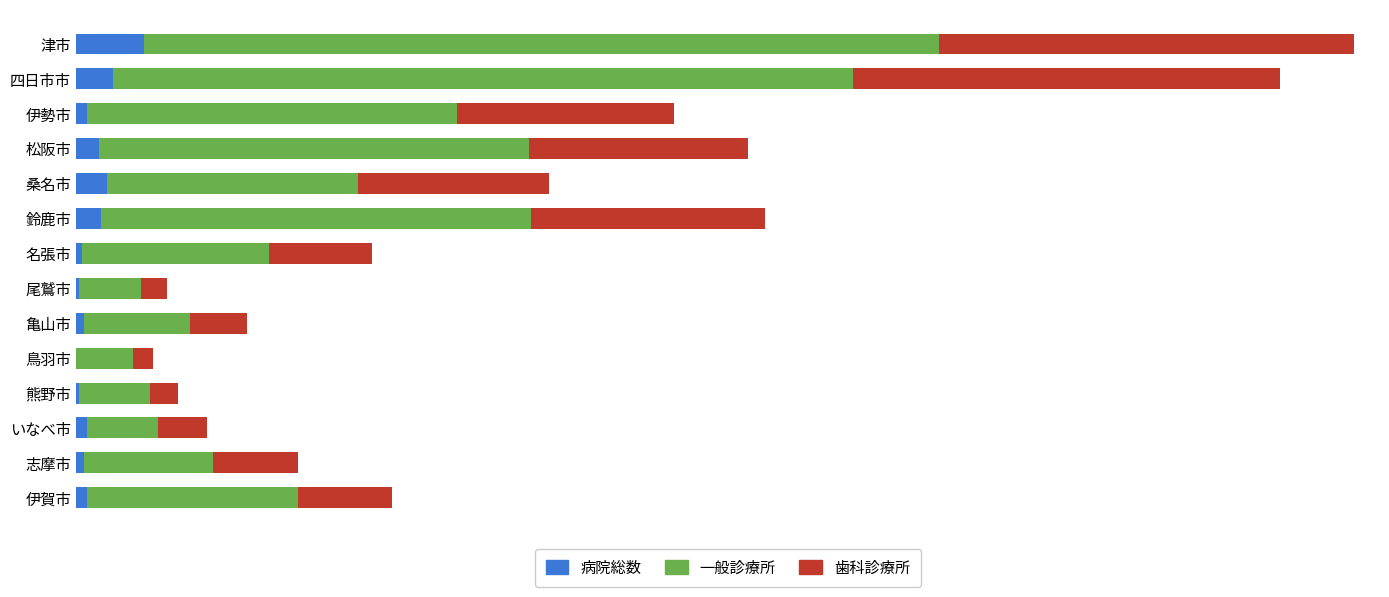

What are all the series names shown in the legend?

病院総数, 一般診療所, 歯科診療所